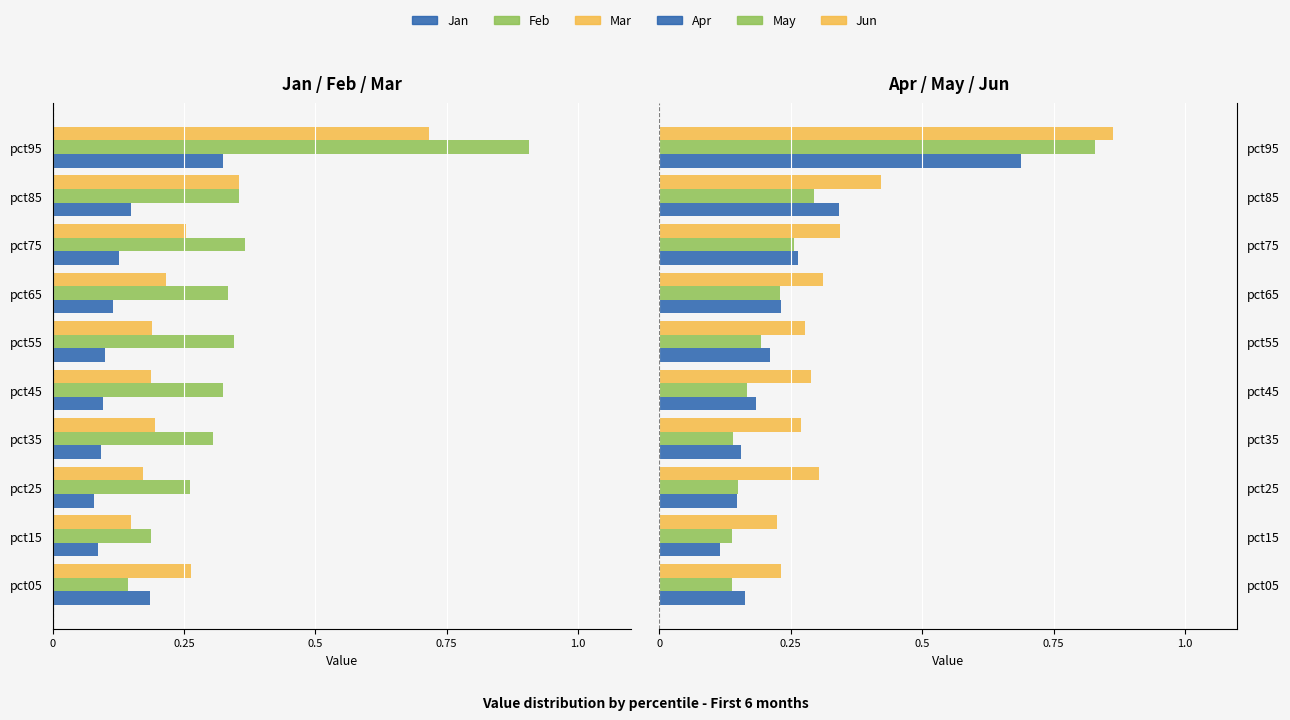

Which series has the largest range (max minus min)?

Feb